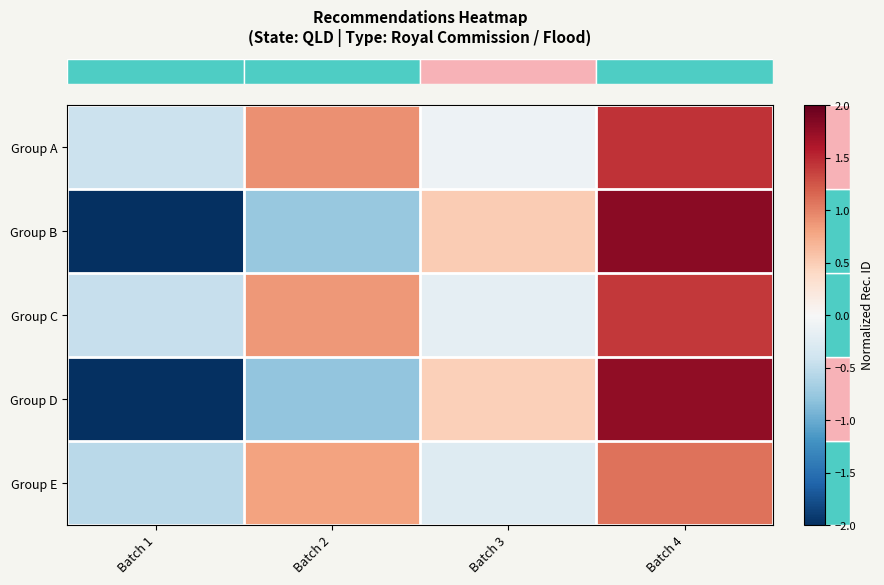

Between Batch 1 and Batch 4, which is larger?

Batch 4